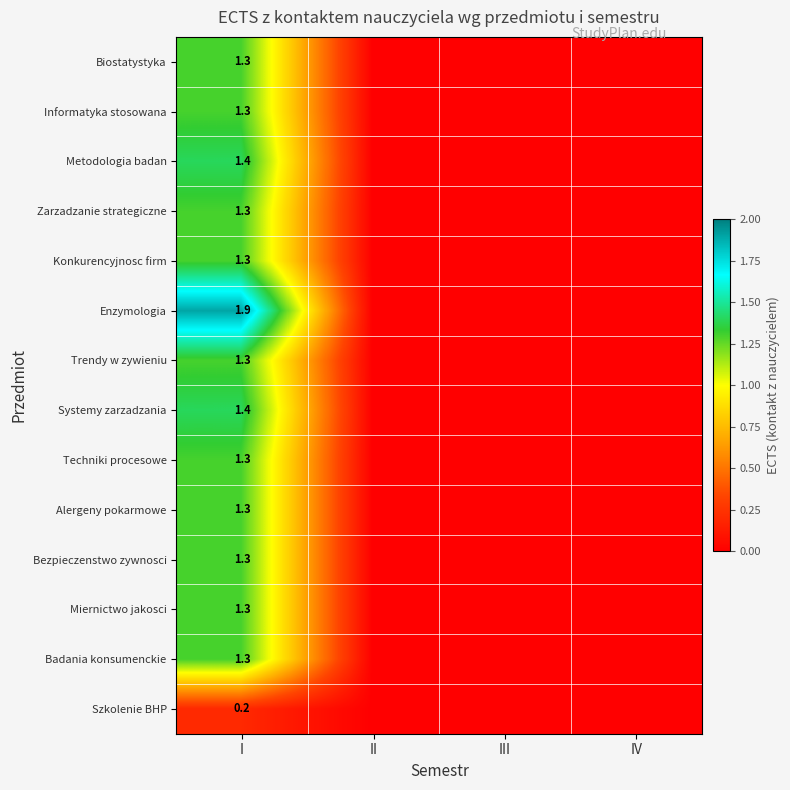

True or false: Informatyka stosowana has a value of 1.9 at I.

False